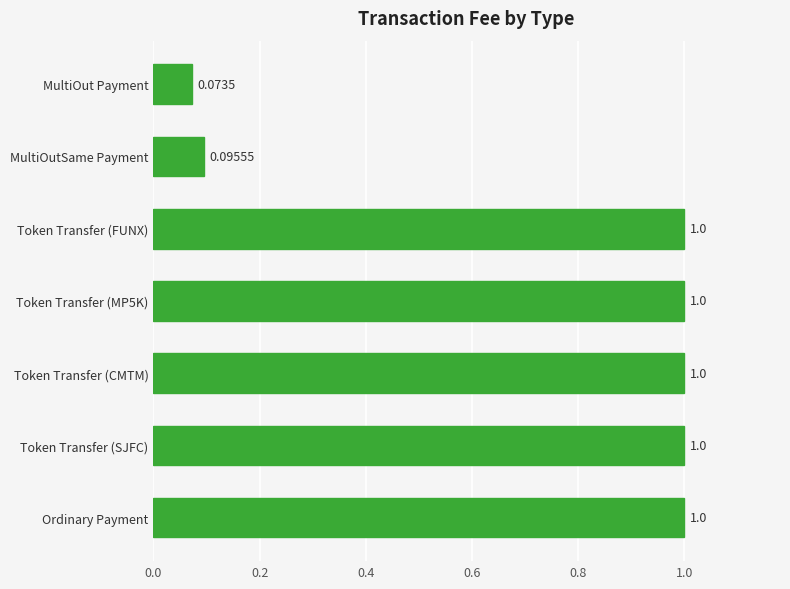

What is the label of the 5th bar from the bottom?

Token Transfer (FUNX)